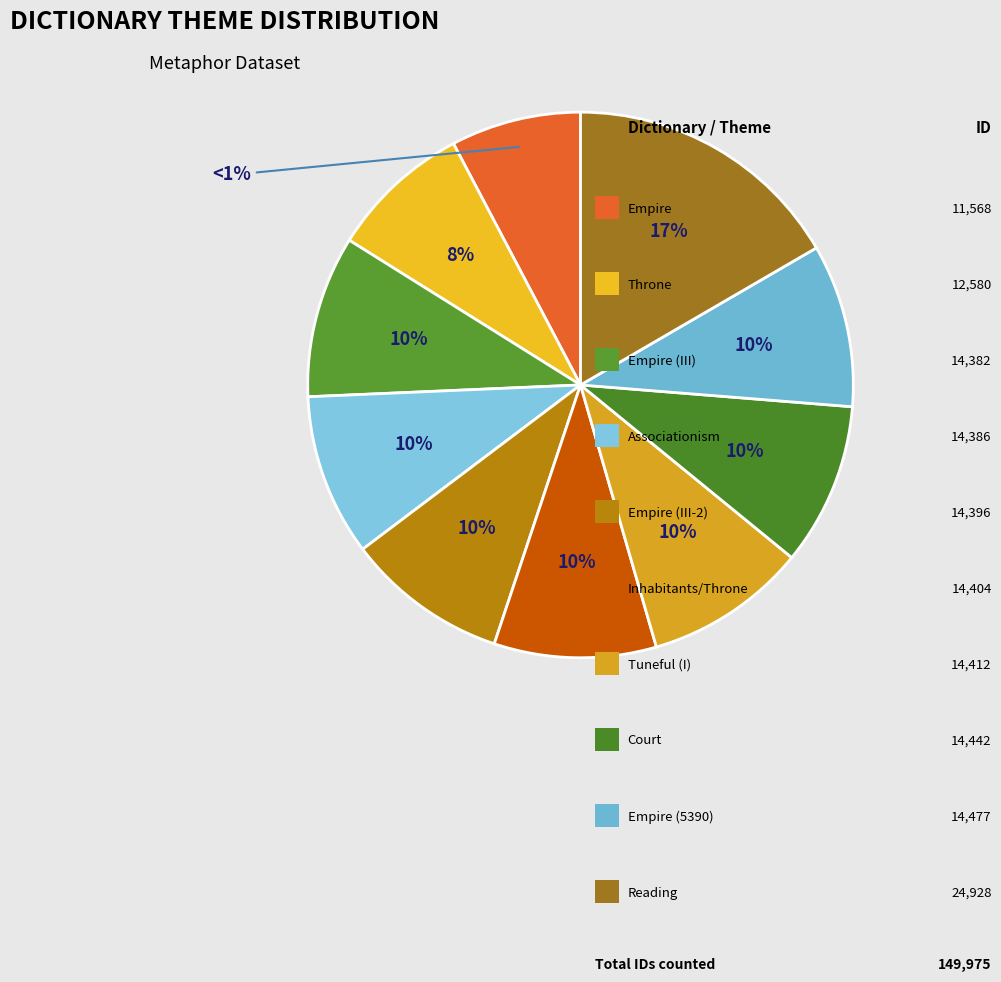

How many slices are in this pie chart?

10